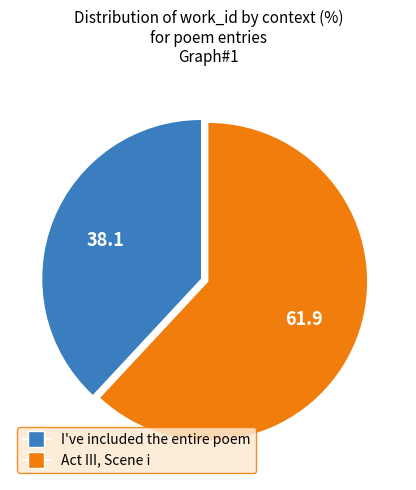

Do I've included the entire poem and Act III, Scene i together represent more than half of the pie?

Yes